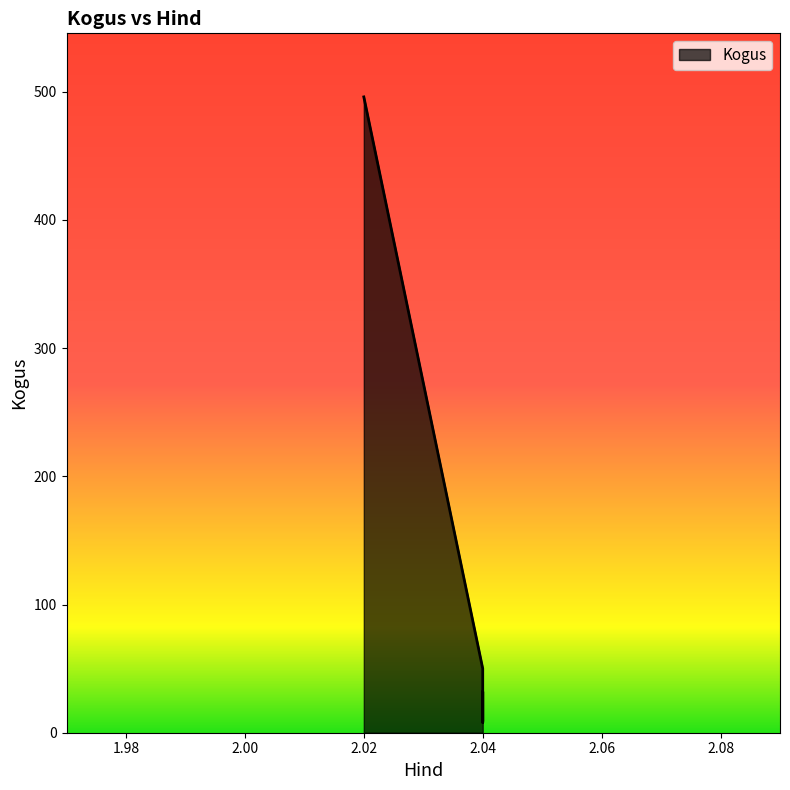

Rank the categories by value from highest to lowest.

2.02, 2.04, 2.04, 2.04, 2.04